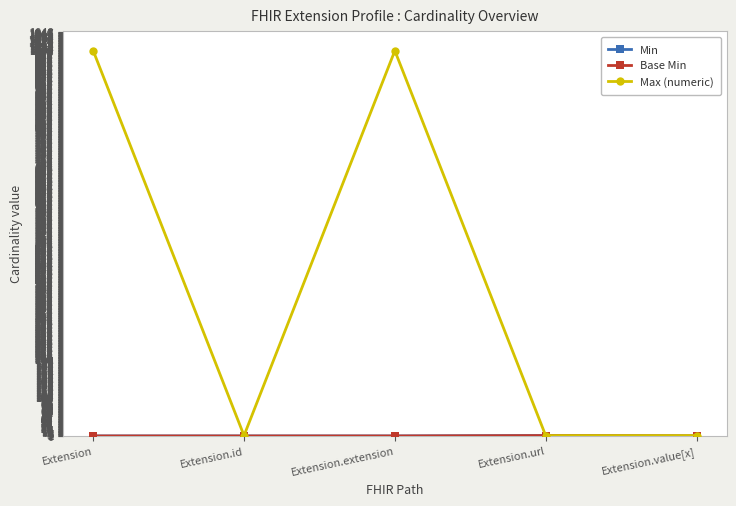

Which series has the largest total across all categories?

Max (numeric)